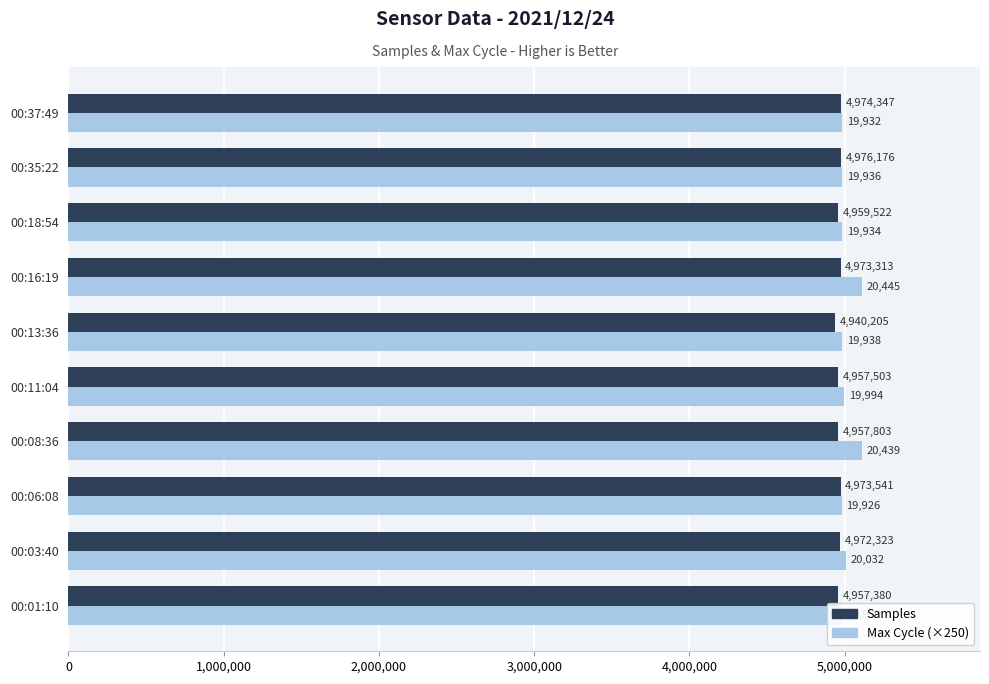

List the labels in order of Samples value, largest first.

00:35:22, 00:37:49, 00:06:08, 00:16:19, 00:03:40, 00:18:54, 00:08:36, 00:11:04, 00:01:10, 00:13:36